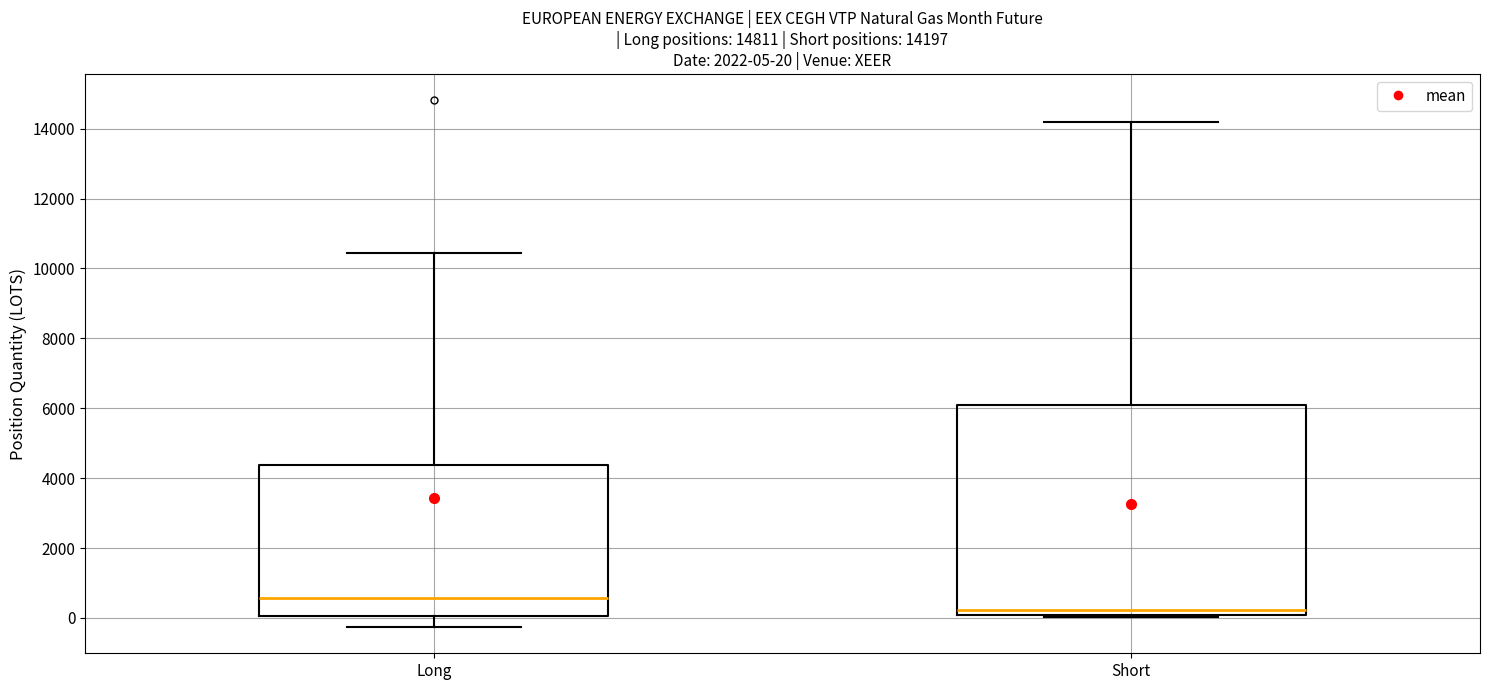

Which box has the lowest median line?

Short